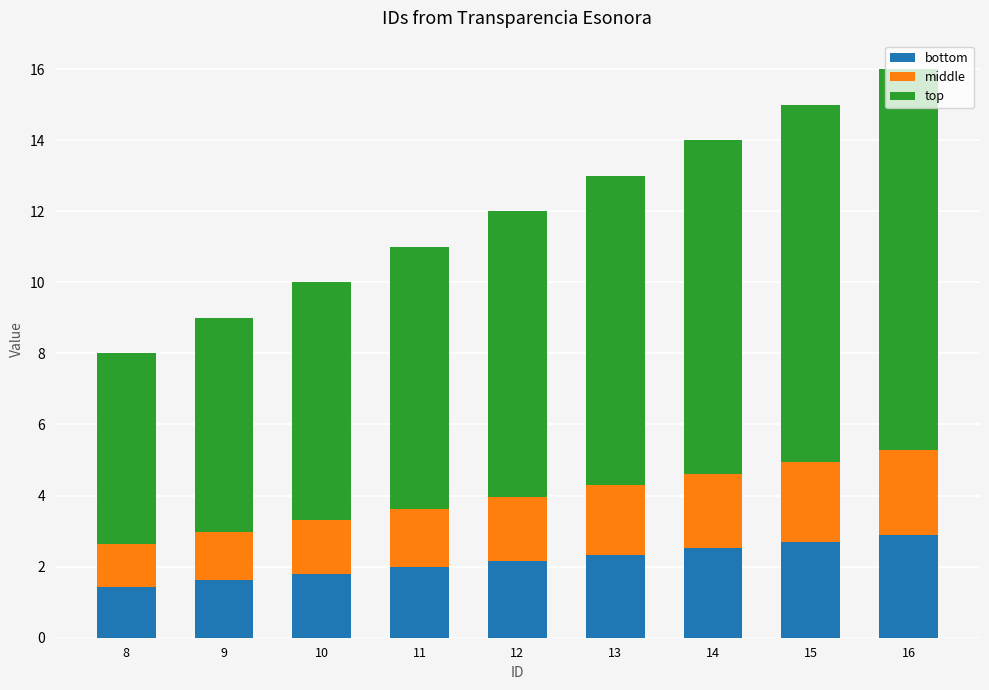

What is the average value of the bottom series?

2.2